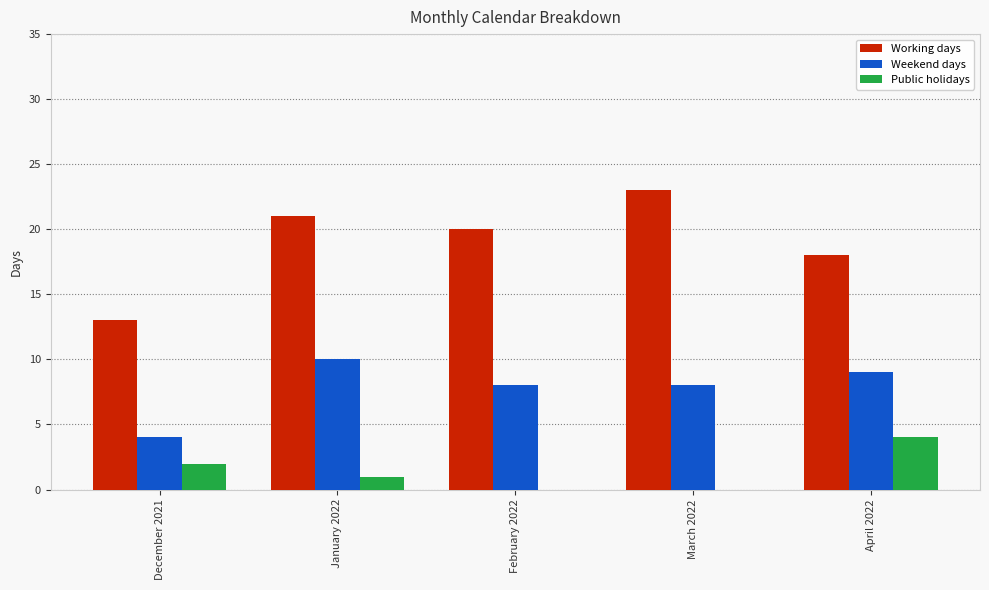

What is the approximate value of Weekend days at April 2022?

9